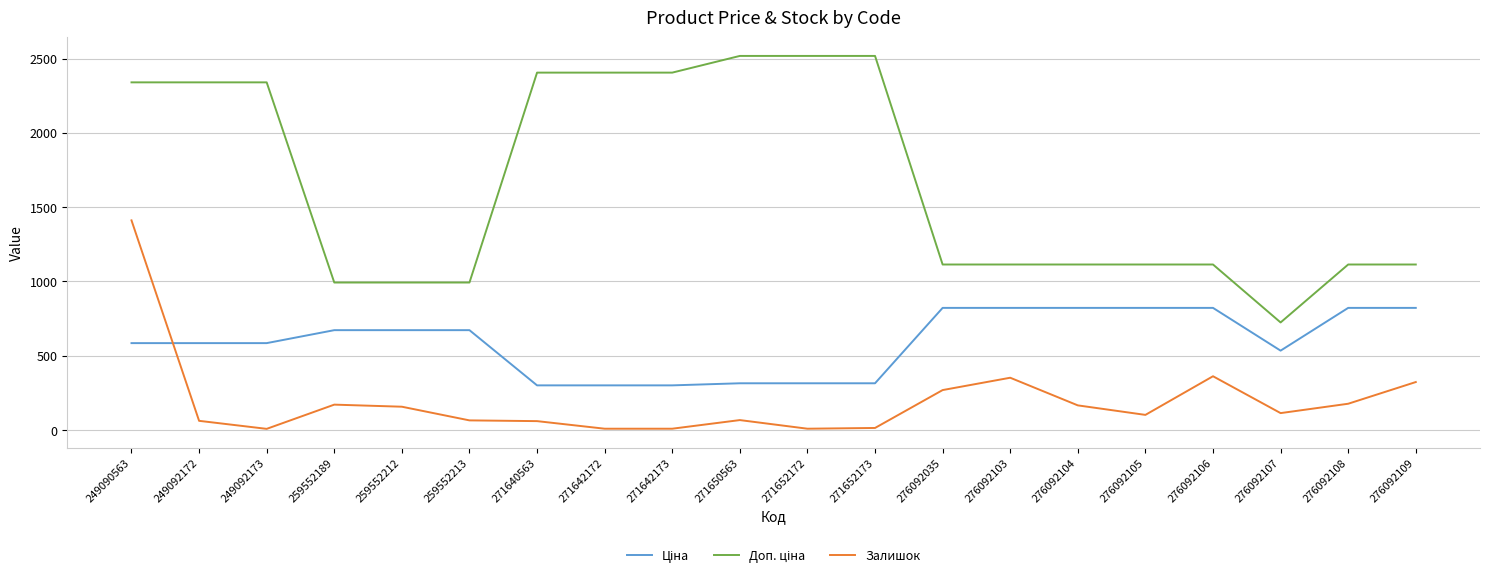

What is the spread (max minus min) of values at 276092107?

610.0